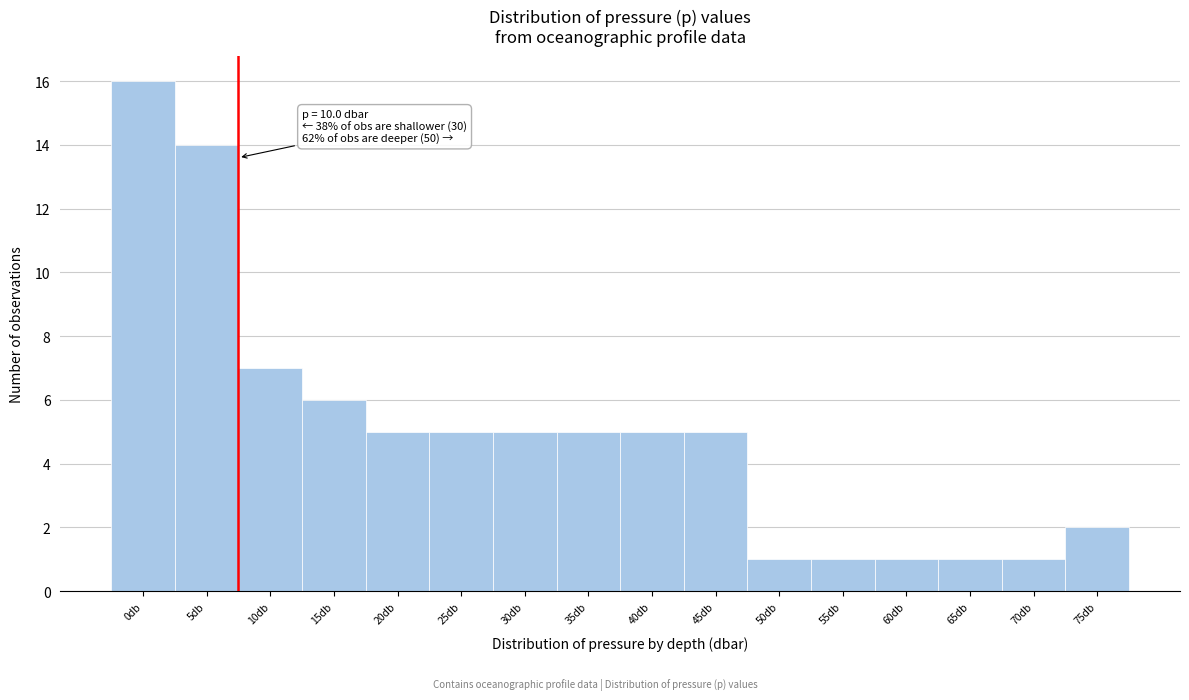

Reading right to left, what are all the values shown in this chart?

75db=2	70db=1	65db=1	60db=1	55db=1	50db=1	45db=5	40db=5	35db=5	30db=5	25db=5	20db=5	15db=6	10db=7	5db=14	0db=16